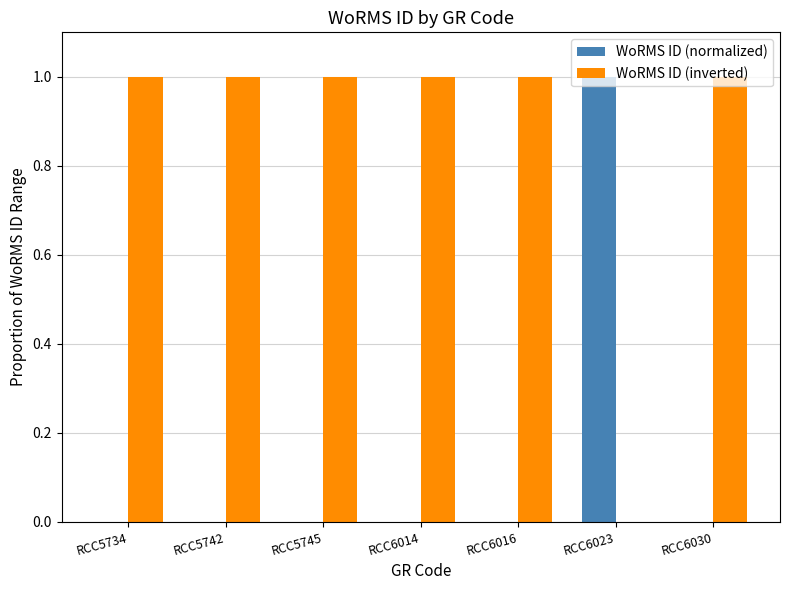

Reading left to right, transcribe all the data shown in this chart.

WoRMS ID (normalized): 0	0	0	0	0	1	0
WoRMS ID (inverted): 1	1	1	1	1	0	1